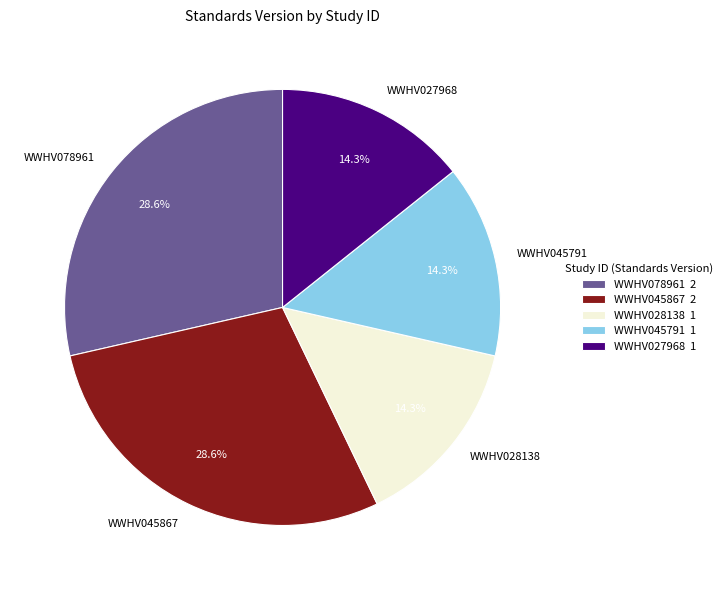

Approximately how many times larger is the value at WWHV078961 compared to WWHV027968?

2.0